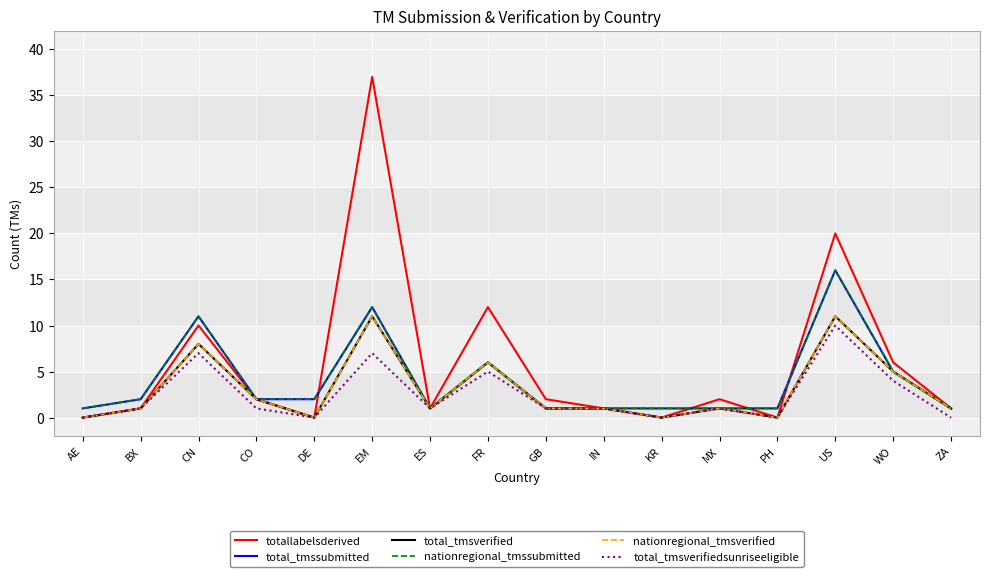

What is the difference between the maximum and minimum values in the nationregional_tmssubmitted series?

15